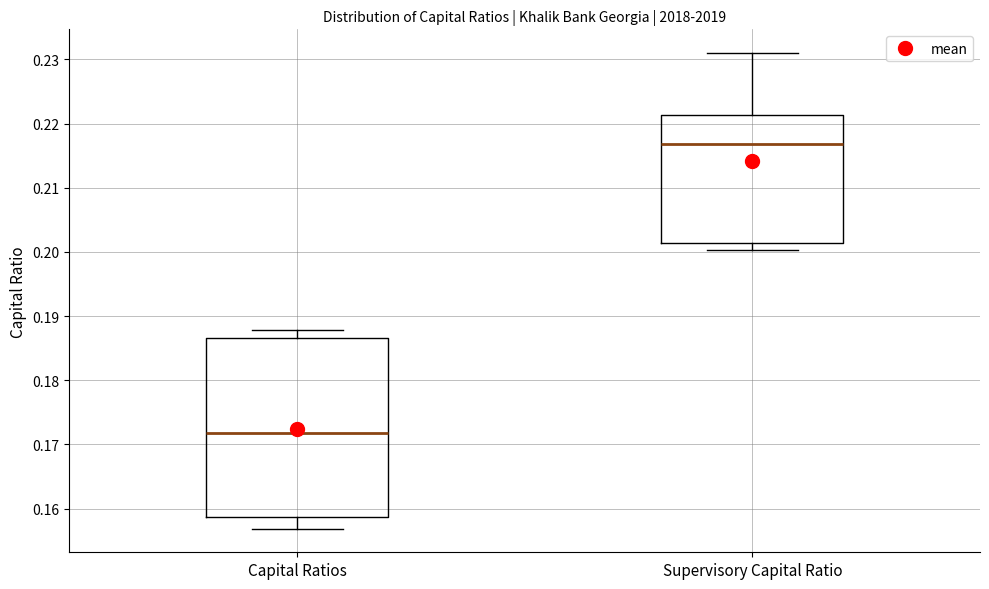

Reading left to right, read every box against the y-axis: the position of its median line, the range the box covers, and the ends of its whiskers. The values are not printed on the chart, so give them approximately, as read against the axis.

Capital Ratios: median 0.172, box 0.159 to 0.187, whiskers 0.157 to 0.188
Supervisory Capital Ratio: median 0.217, box 0.201 to 0.221, whiskers 0.200 to 0.231